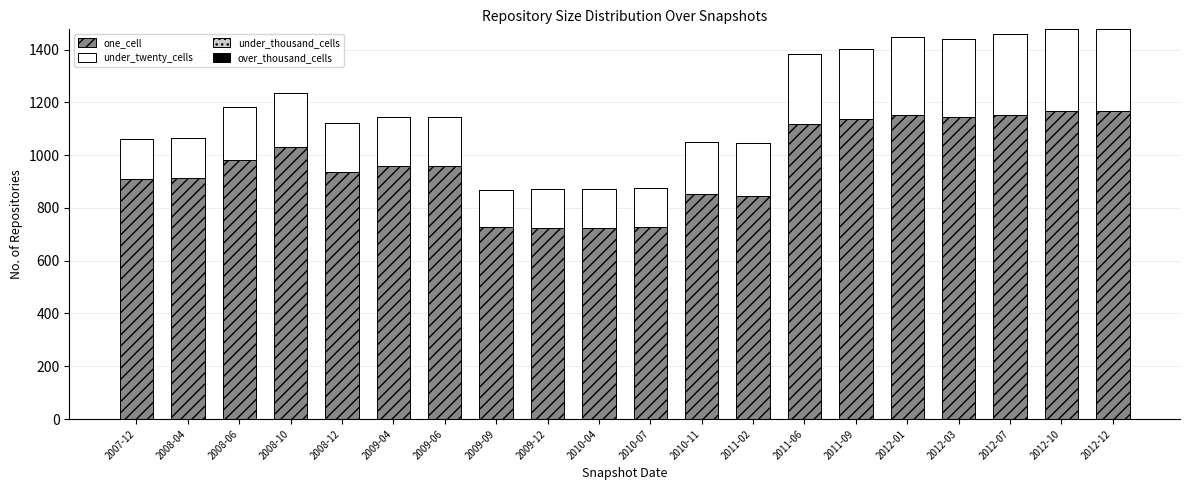

What is the total value across all series at 2007-12?

1063